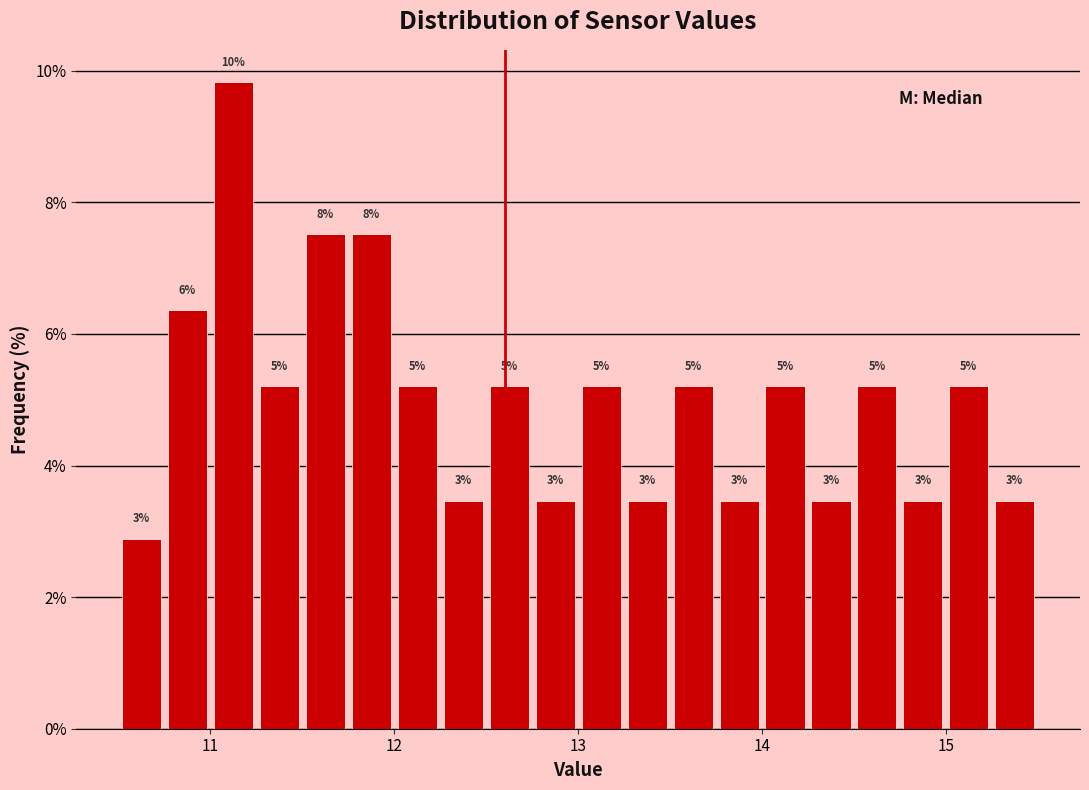

Around what value on the x-axis is the tallest bar? Give the approximate position of its centre, as read against the axis.

11.1